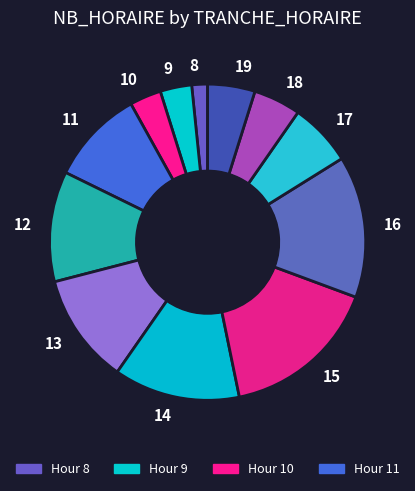

To the nearest percent, what is the average slice percentage?

8%